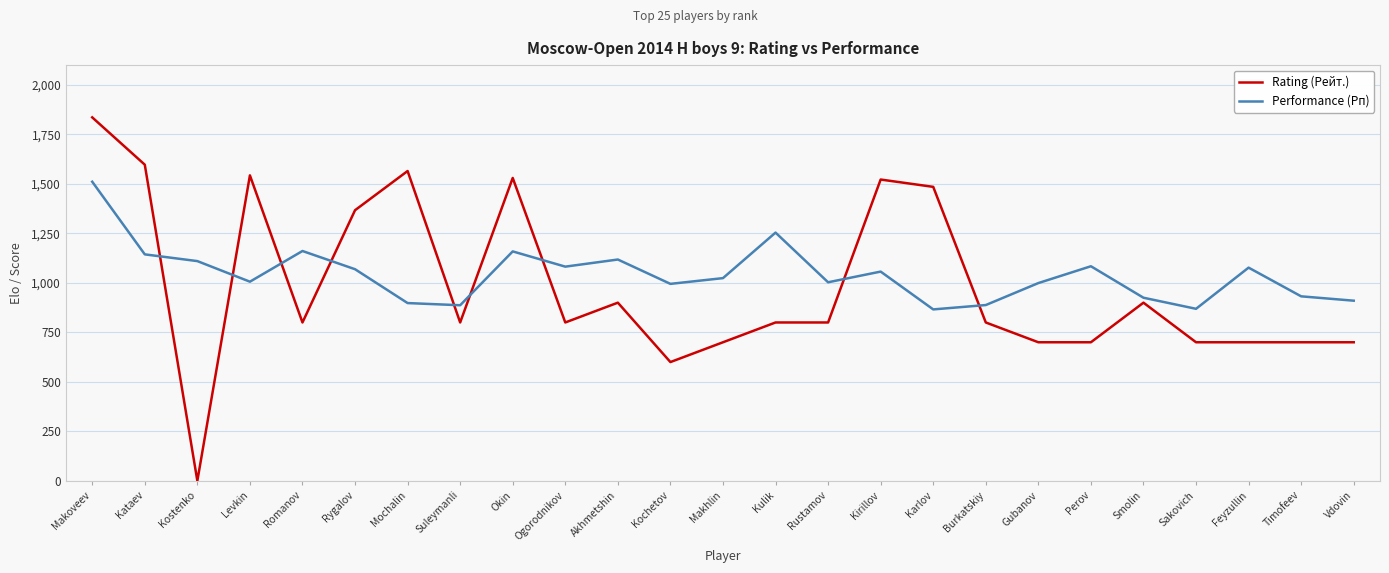

Which label corresponds to the largest value in the chart?

Makoveev